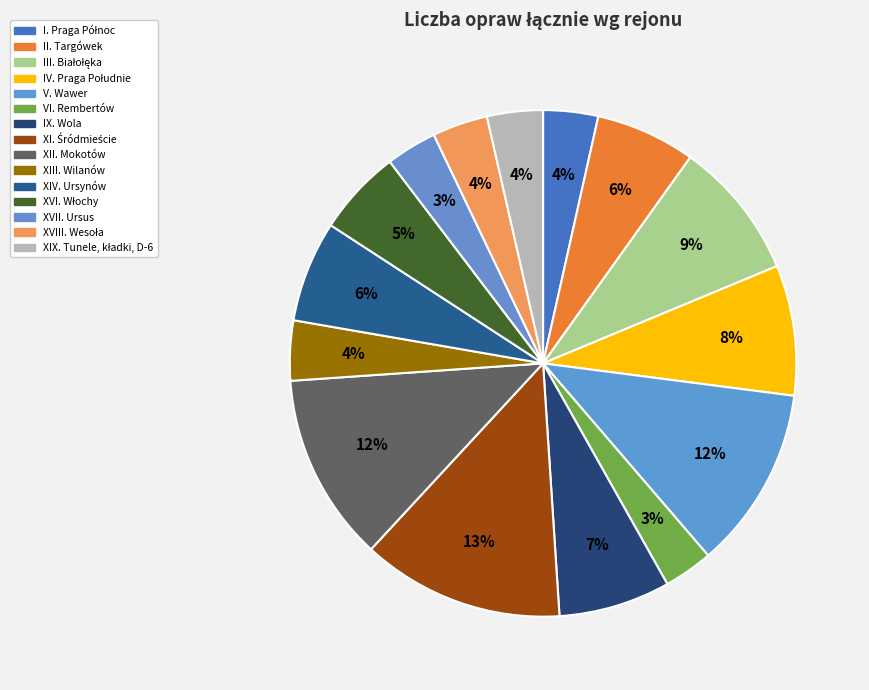

Do XIV. Ursynów and XVII. Ursus together represent more than half of the pie?

No